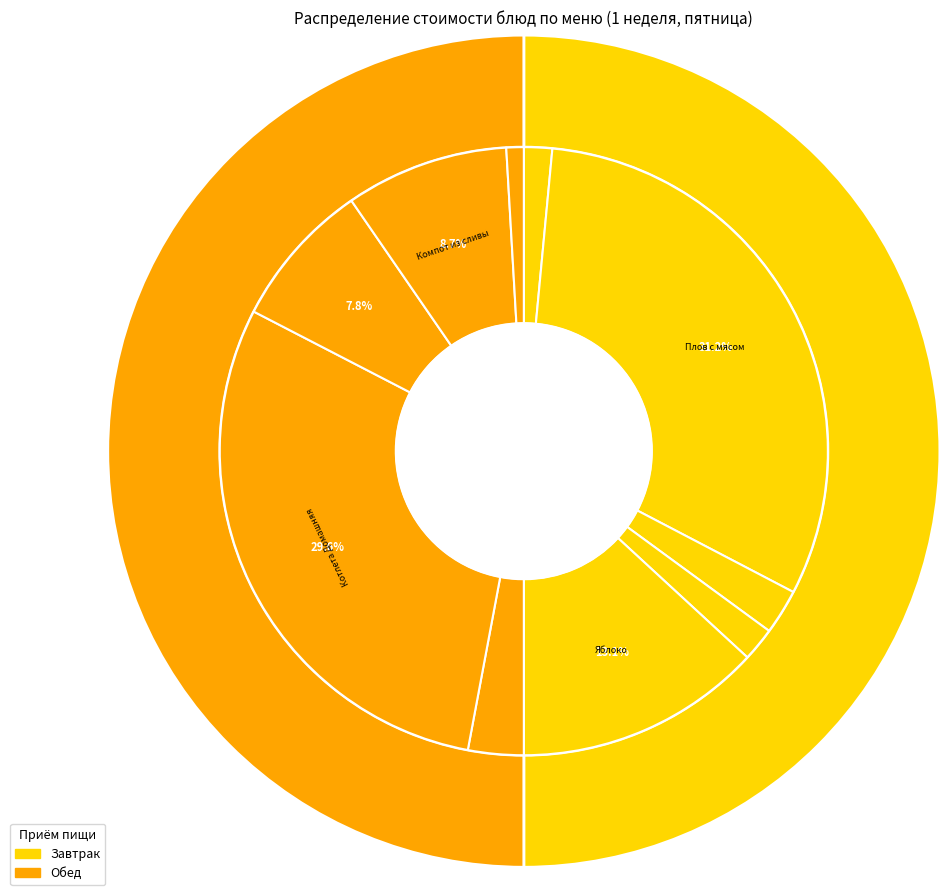

How many slices are in this pie chart?

10